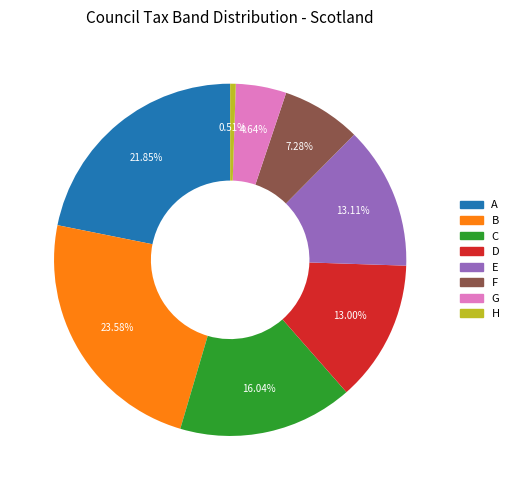

What percentage is NOT represented by E?

86.9%